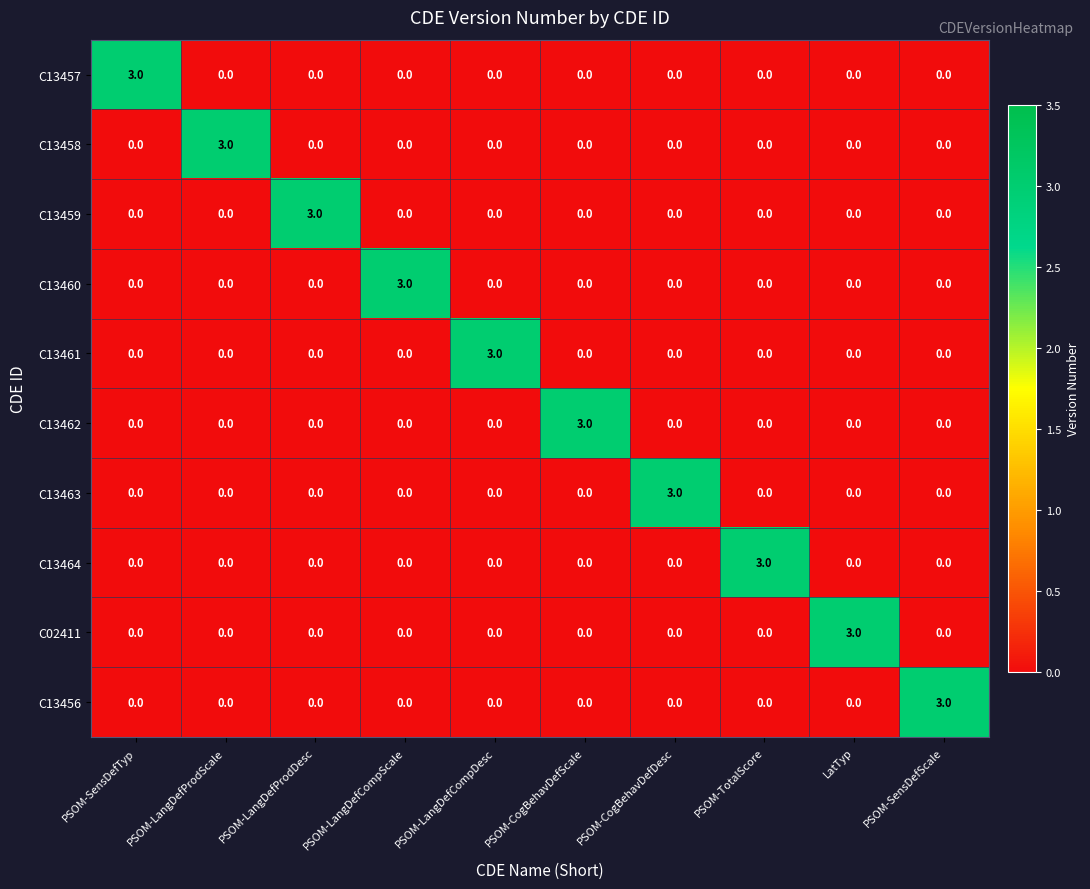

At how many categories does at least one series exceed 0?

10